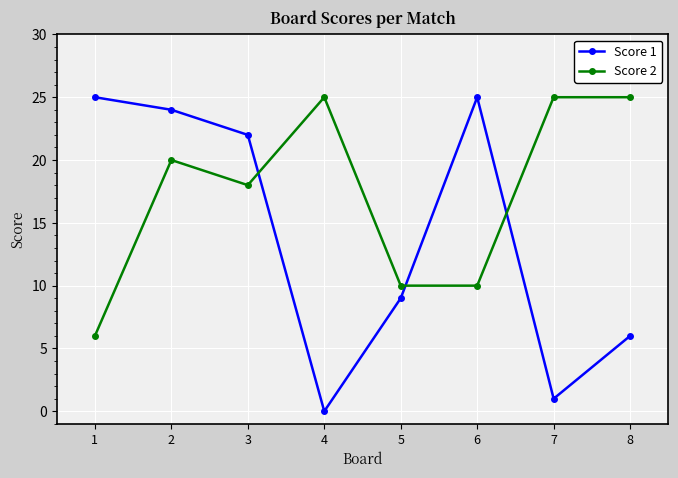

Which series has the largest total across all categories?

Score 2